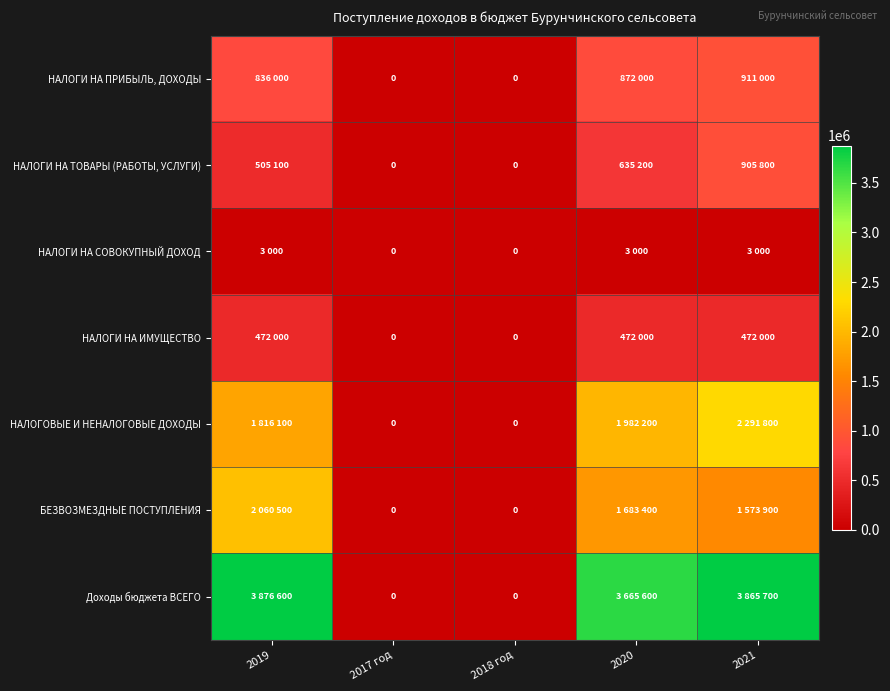

Read the НАЛОГИ НА ИМУЩЕСТВО value at 2019, to the nearest 50.

472000